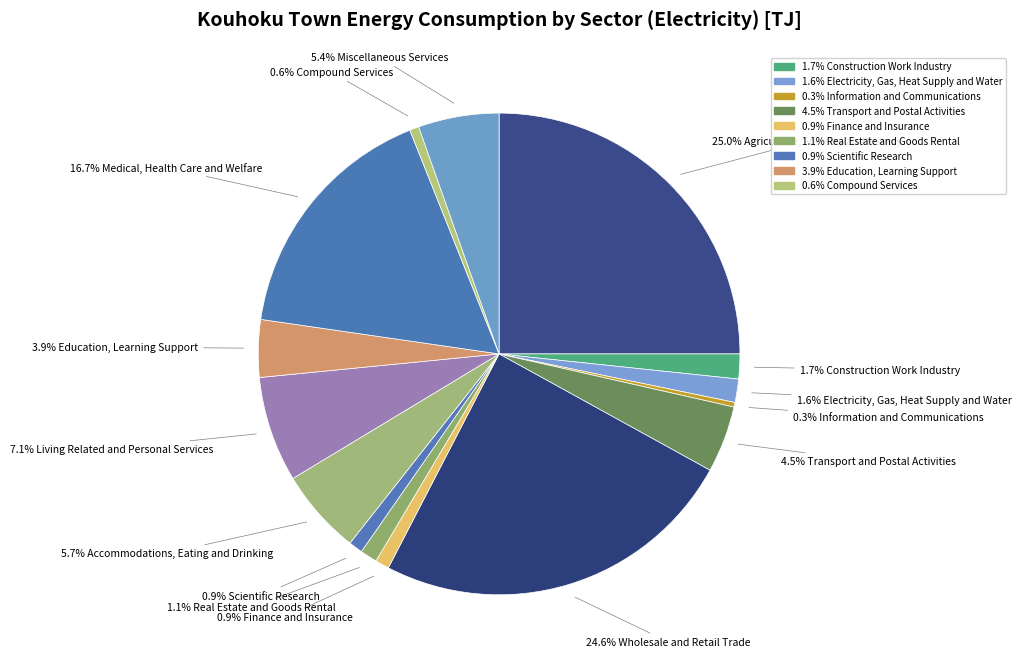

Rank the categories by value from lowest to highest.

Information and Communications, Compound Services, Finance and Insurance, Scientific Research, Real Estate and Goods Rental, Electricity, Gas, Heat Supply and Water, Construction Work Industry, Education, Learning Support, Transport and Postal Activities, Miscellaneous Services, Accommodations, Eating and Drinking, Living Related and Personal Services, Medical, Health Care and Welfare, Wholesale and Retail Trade, Agriculture, Forestry and Fishery